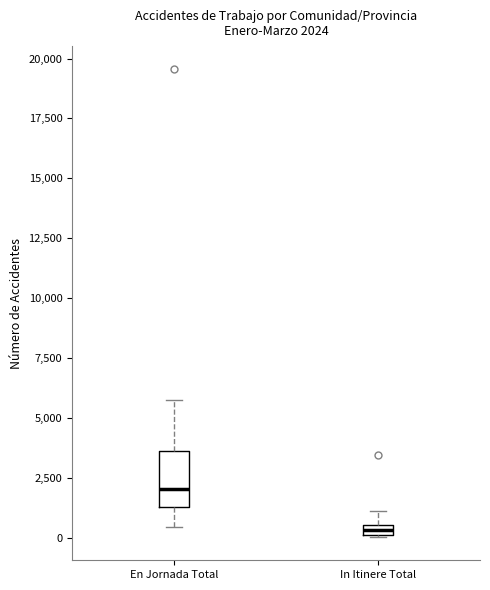

Which box's median line is the lowest?

In Itinere Total